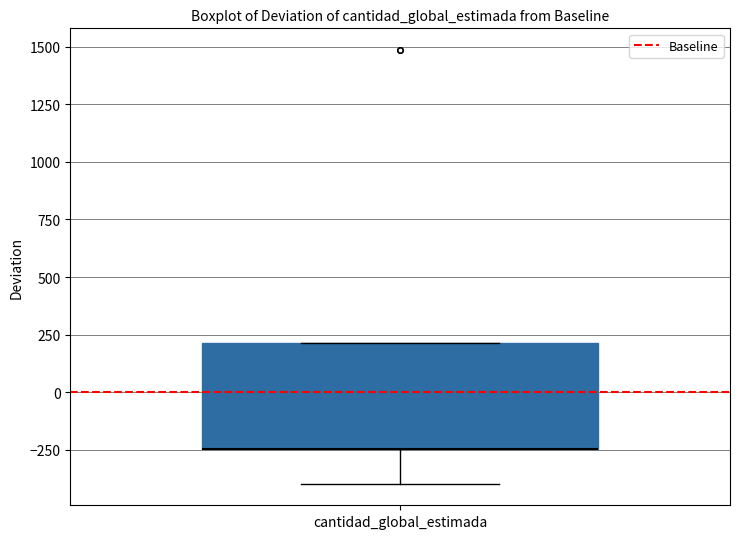

Read this box plot against the y-axis: the position of the median line, the range covered by the box, and the ends of both whiskers. The values are not printed on the chart, so give them approximately, as read against the axis.

median -250 (drawn on the box's lower edge), box -250 to 200, whiskers -400 to 200